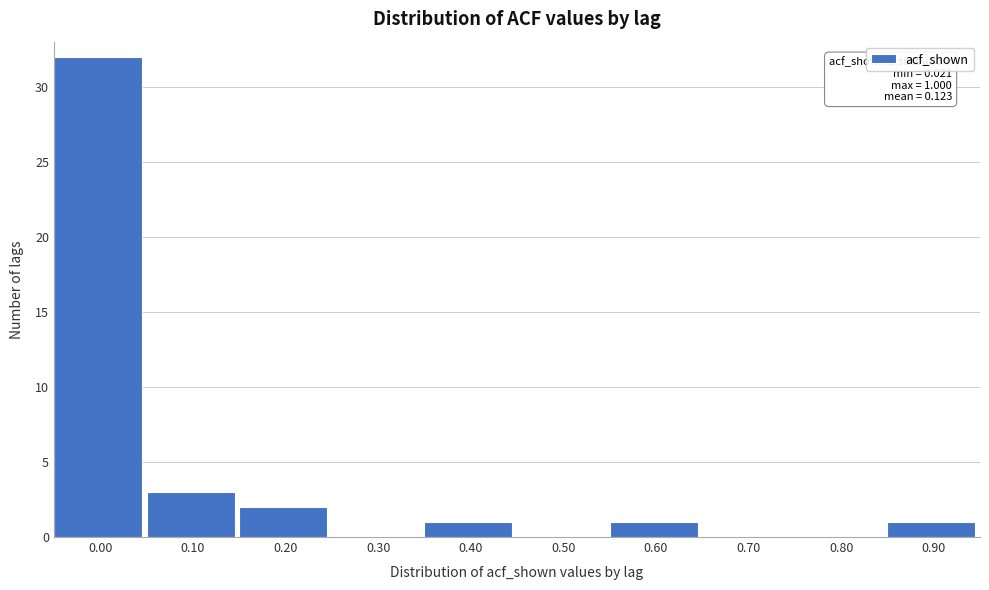

Reading left to right, extract all data points from this chart.

0.00=32	0.10=3	0.20=2	0.30=0	0.40=1	0.50=0	0.60=1	0.70=0	0.80=0	0.90=1